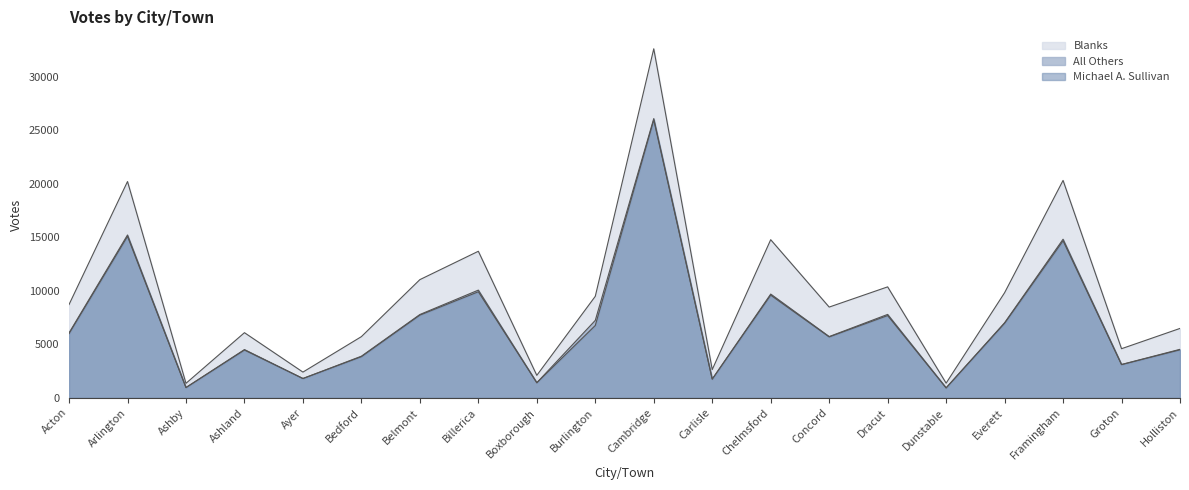

How many values in the All Others series are below 50?

10